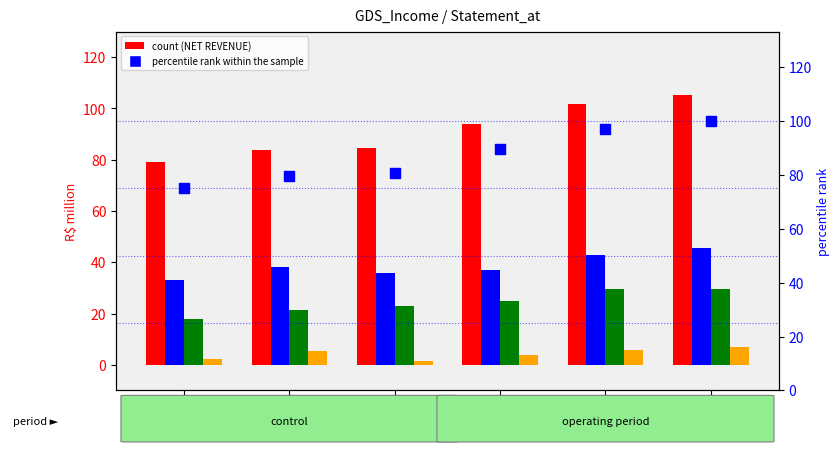

At how many categories does at least one series exceed 60?

6